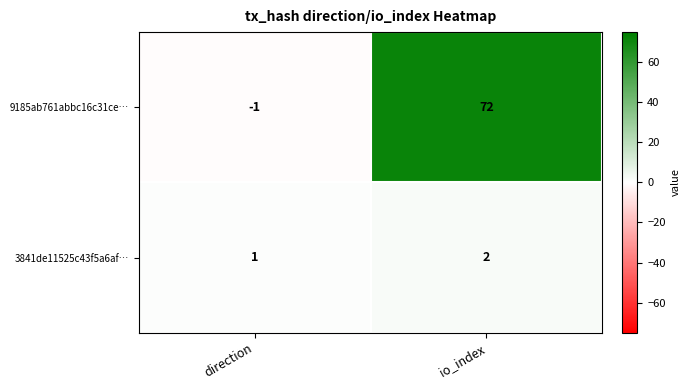

Where is 9185ab761abbc16c31ce… nearest to the value 35?

direction